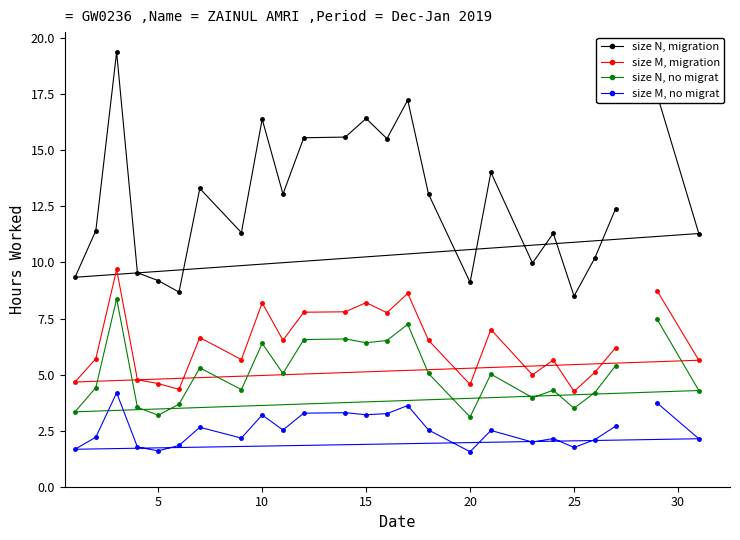

What is the smallest value displayed?

1.6